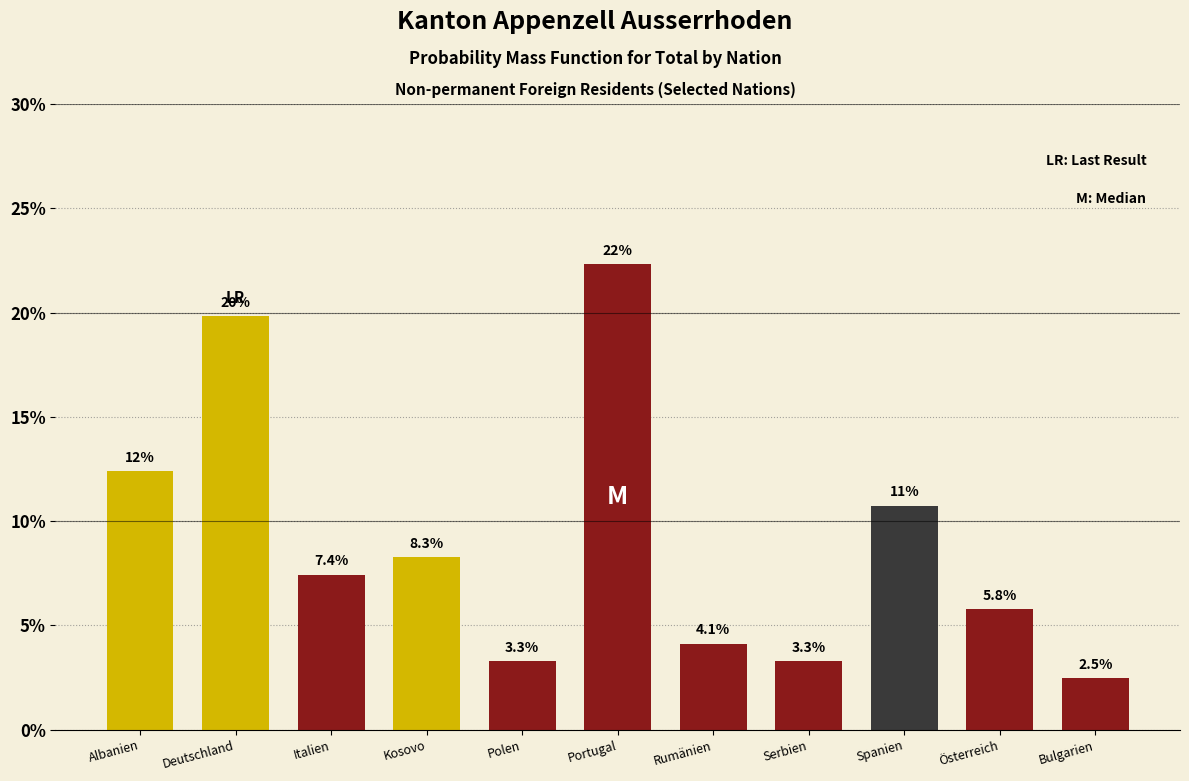

Reading left to right, list all the values displayed in this chart.

Albanien=12.4	Deutschland=19.8	Italien=7.4	Kosovo=8.3	Polen=3.3	Portugal=22.3	Rumänien=4.1	Serbien=3.3	Spanien=10.7	Österreich=5.8	Bulgarien=2.5